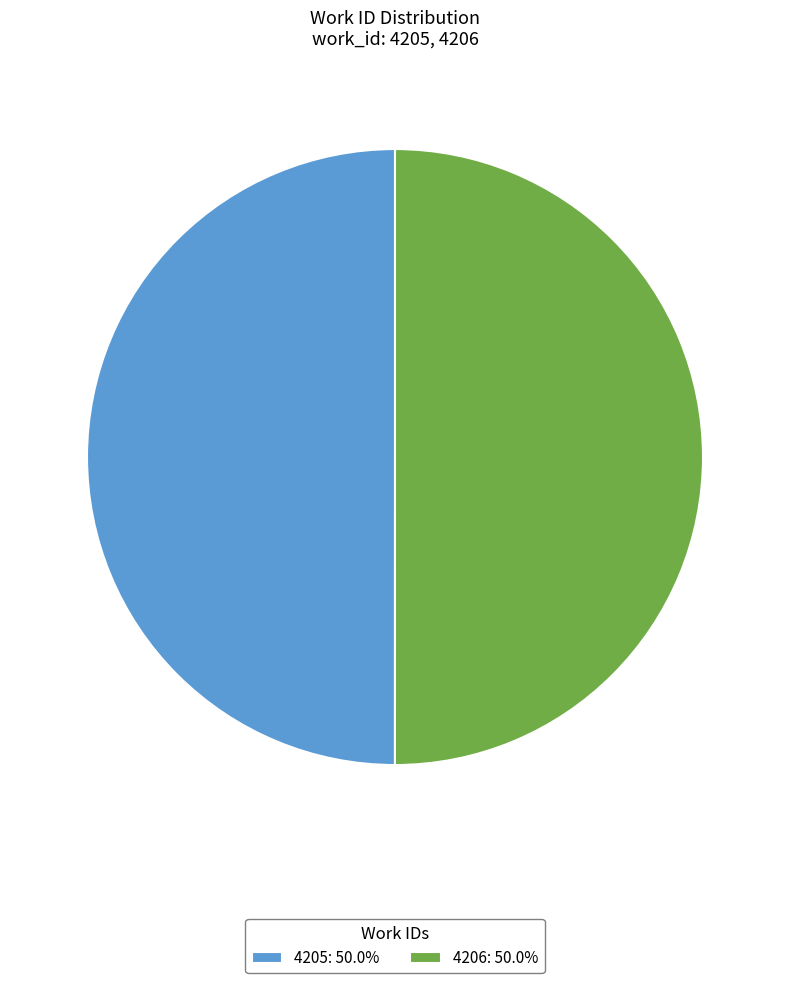

Approximately how many times larger is the value at 4205: 50.0% compared to 4206: 50.0%?

1.0